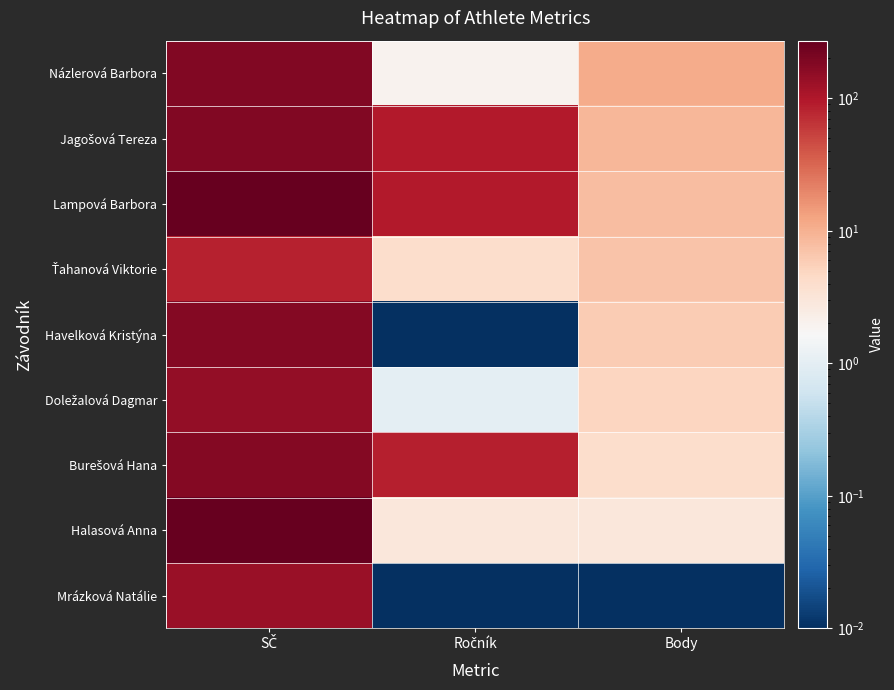

What is the total value across all series at SČ?

1632.0